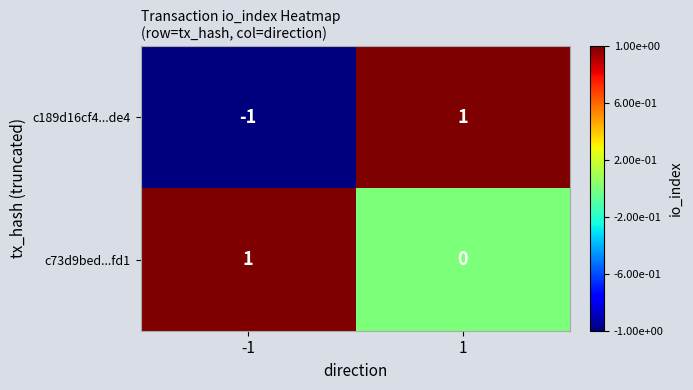

Rank the categories by c73d9bed...fd1 value from highest to lowest.

-1, 1